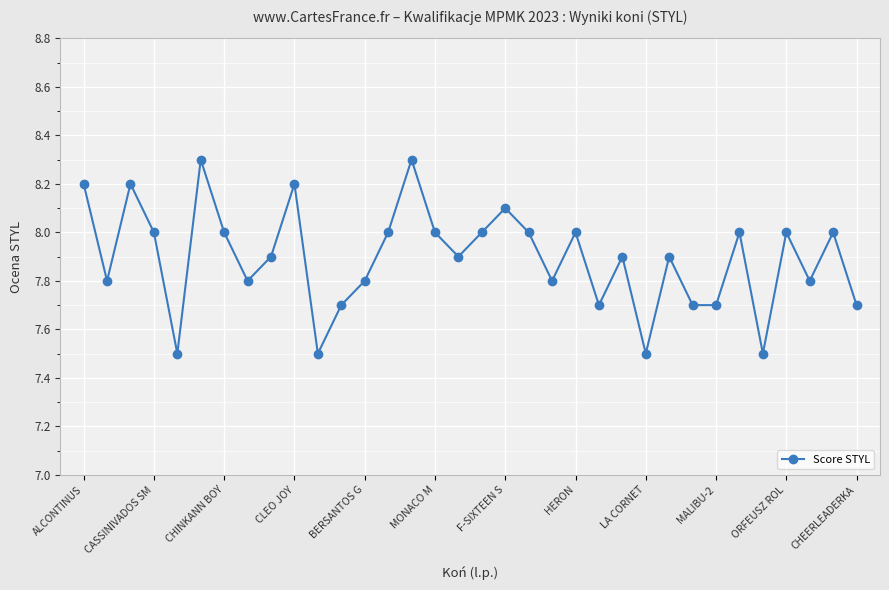

What is the value of the 28th point from the left?

7.7